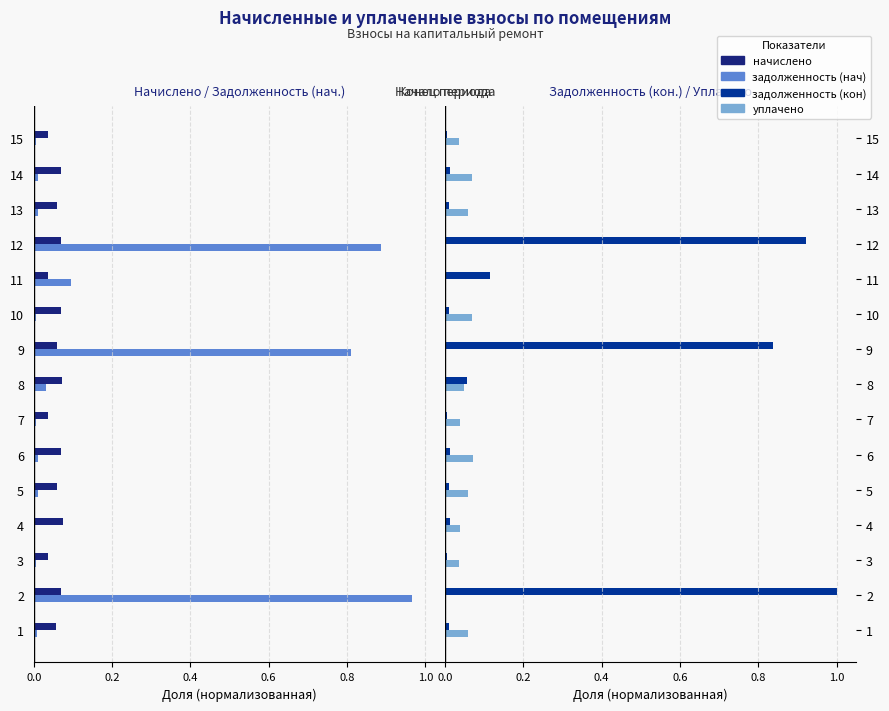

What is the difference between the second highest and minimum values in the уплачено series?

0.1